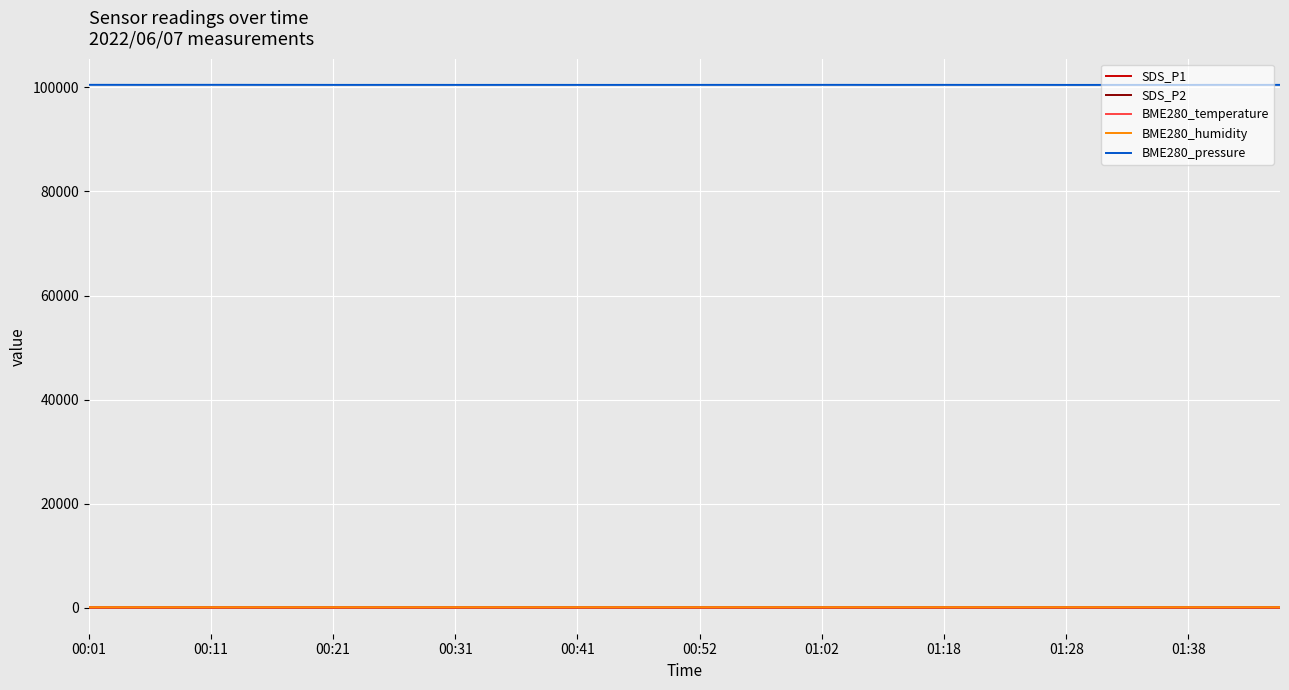

Which series has the largest total across all categories?

BME280_pressure